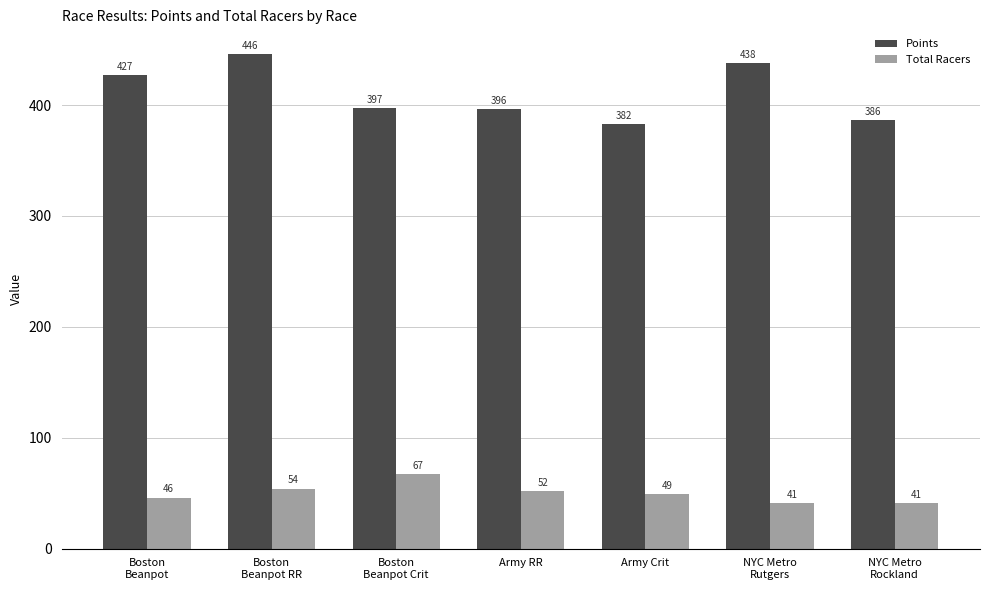

True or false: Total Racers has a value of 49.0 at Army Crit.

True